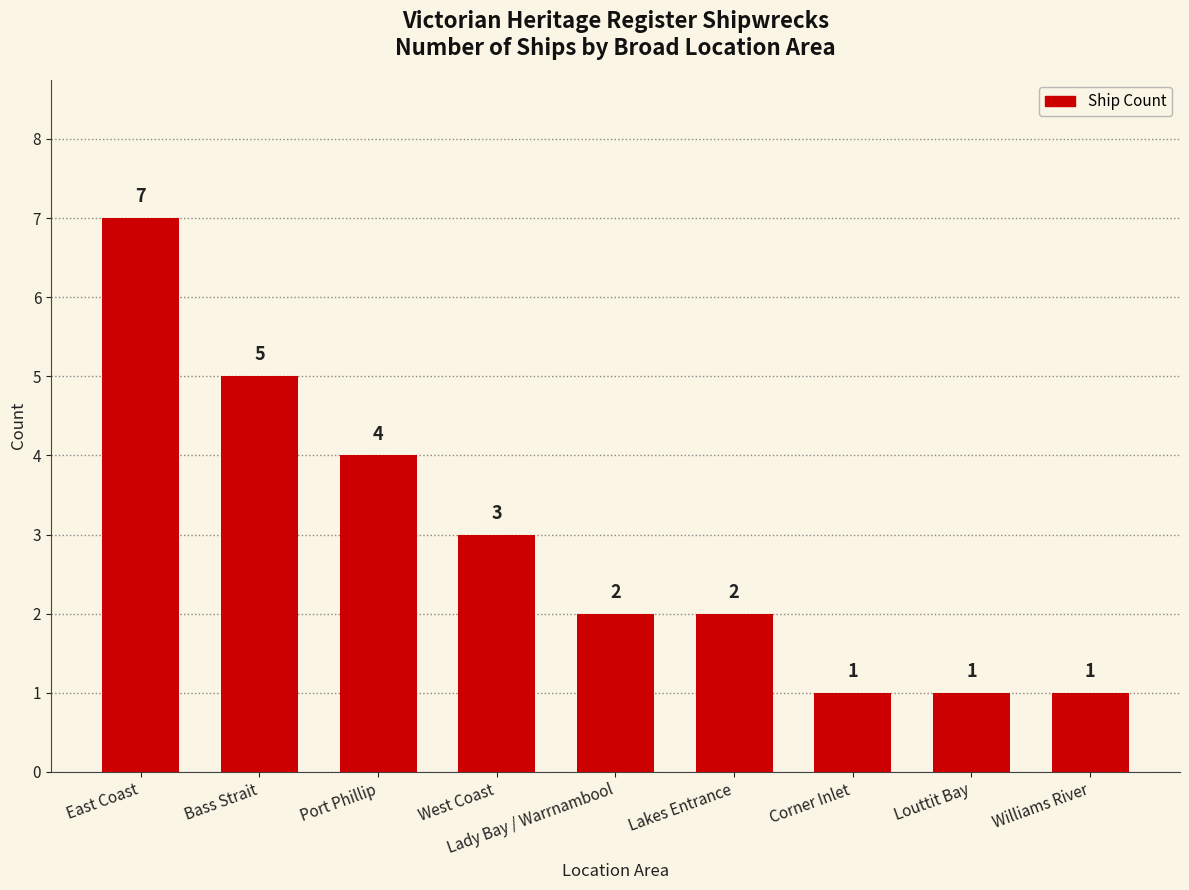

True or false: the data shows 7 at East Coast.

True